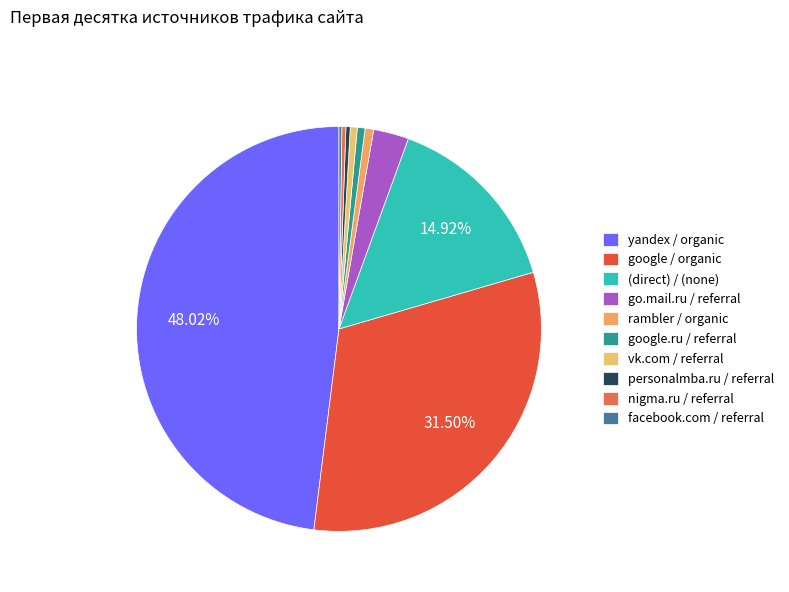

Which category has the biggest portion of the pie?

yandex / organic